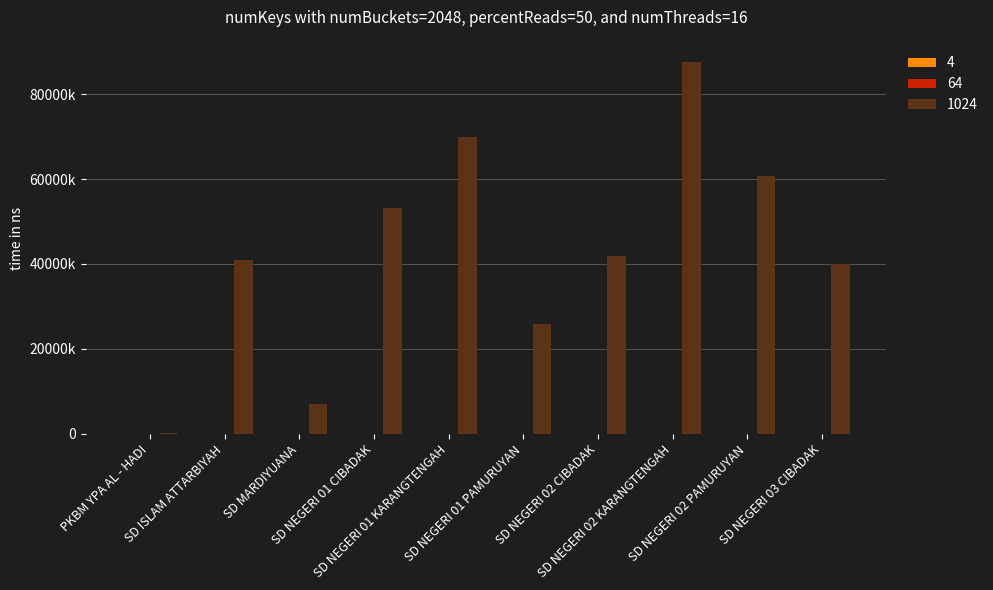

What is the approximate value of 1024 at SD NEGERI 02 KARANGTENGAH, to the nearest 10?

87525000